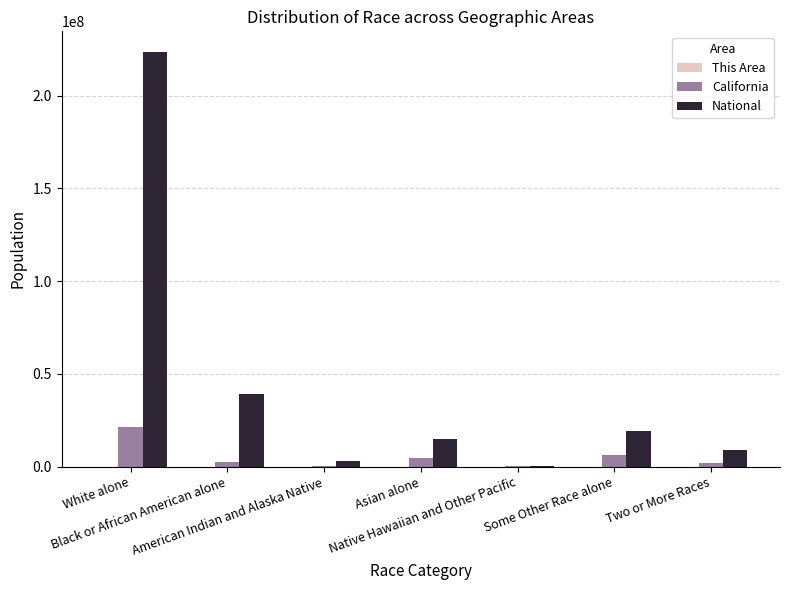

How many series are shown in this chart?

3